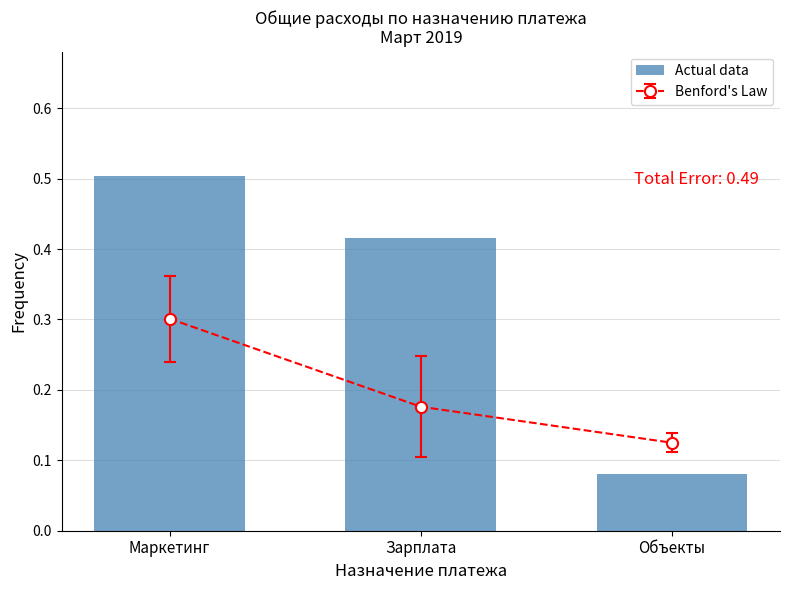

What is the minimum value shown in the chart?

0.1